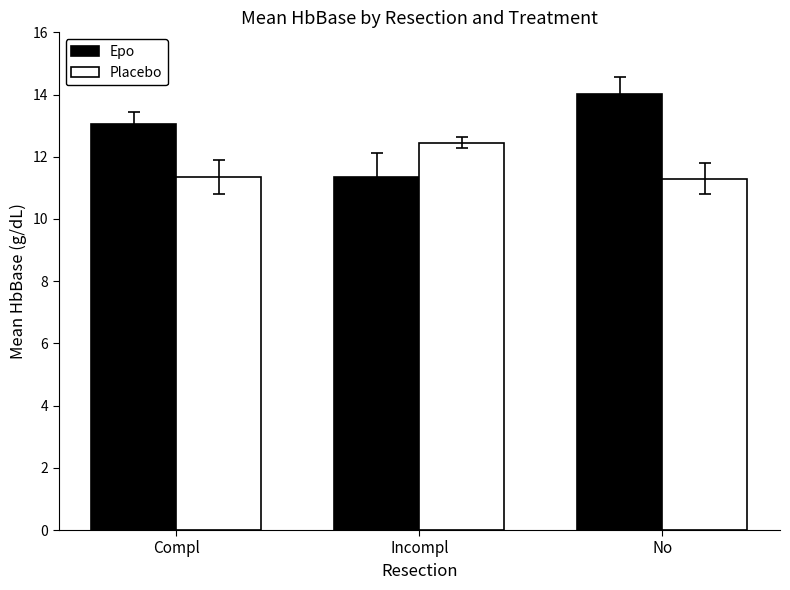

What is the total value across all series at No?

25.3